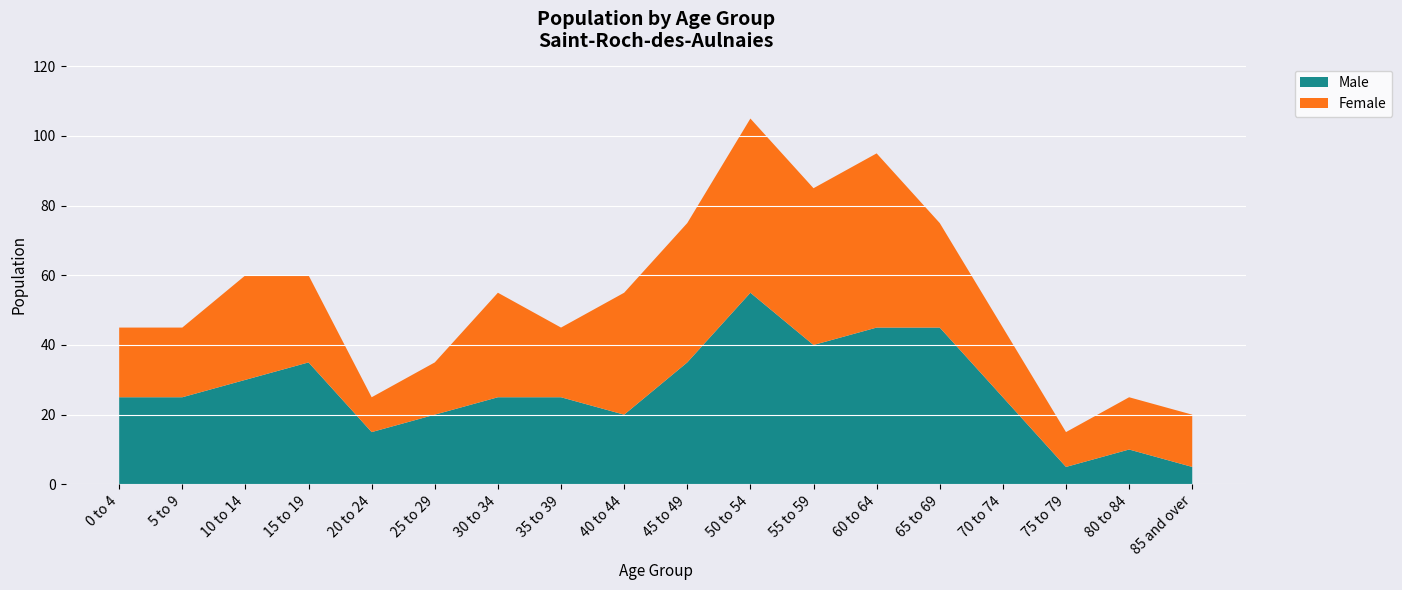

True or false: Female has a value of 48 at 30 to 34.

False